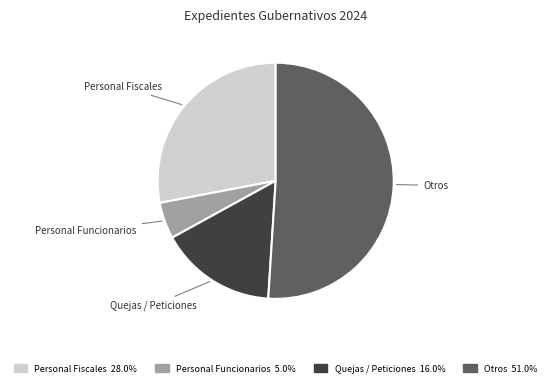

Which category has the smallest portion of the pie?

Personal Funcionarios